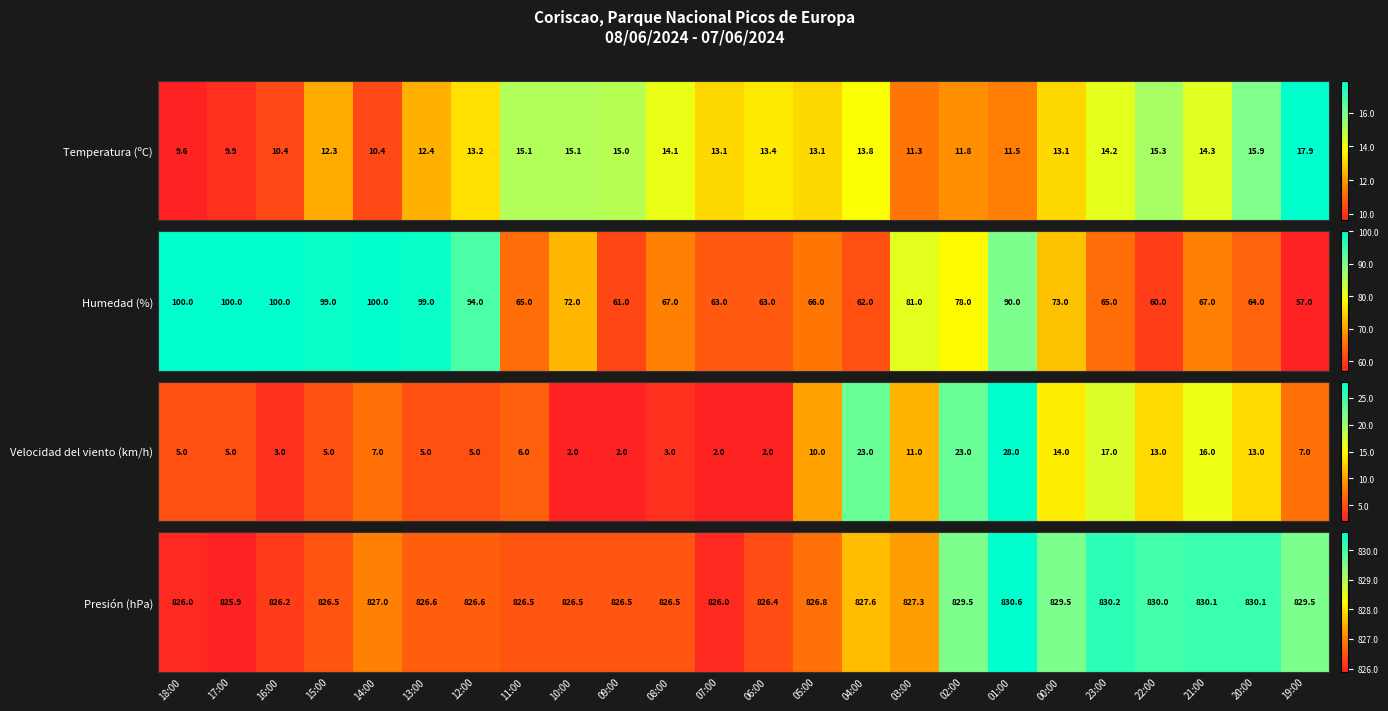

What is the difference between the values at 05:00 and 19:00?

2.7